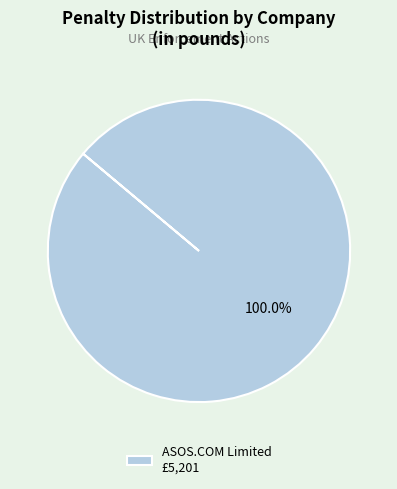

Is there a majority slice in this chart?

Yes